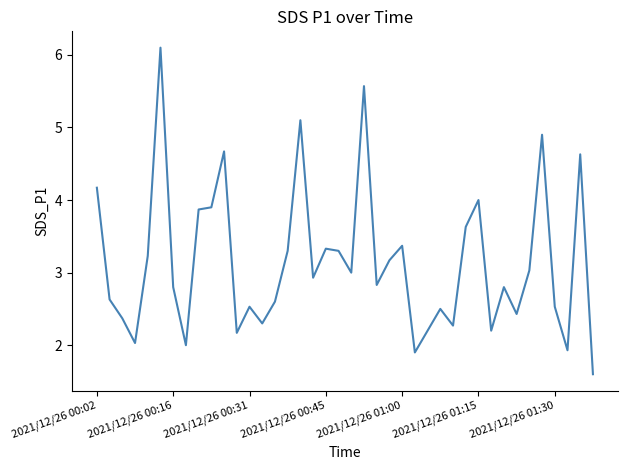

What is the maximum value shown in the chart?

6.1